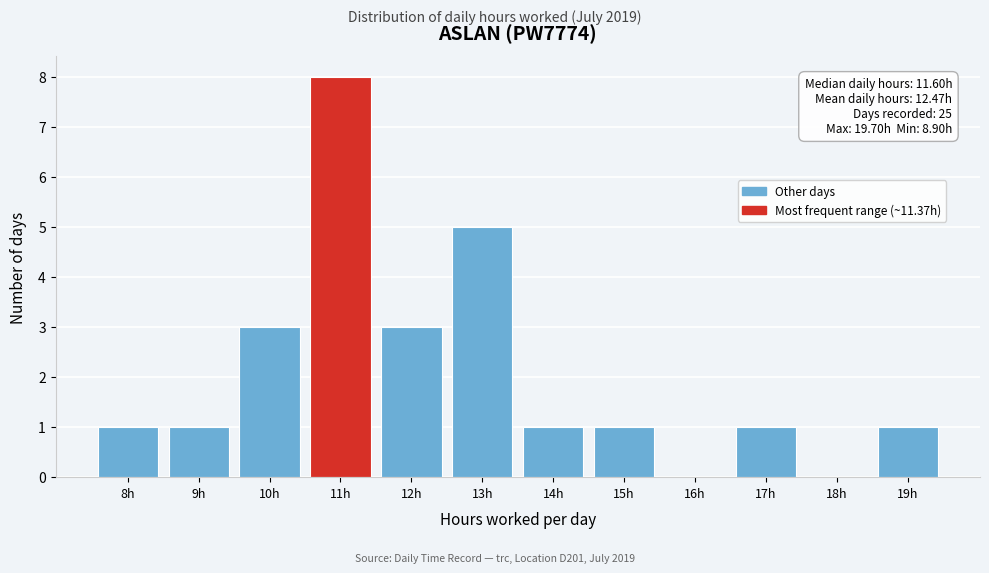

Reading left to right, what are all the values shown in this chart?

8h=1	9h=1	10h=3	11h=8	12h=3	13h=5	14h=1	15h=1	16h=0	17h=1	18h=0	19h=1